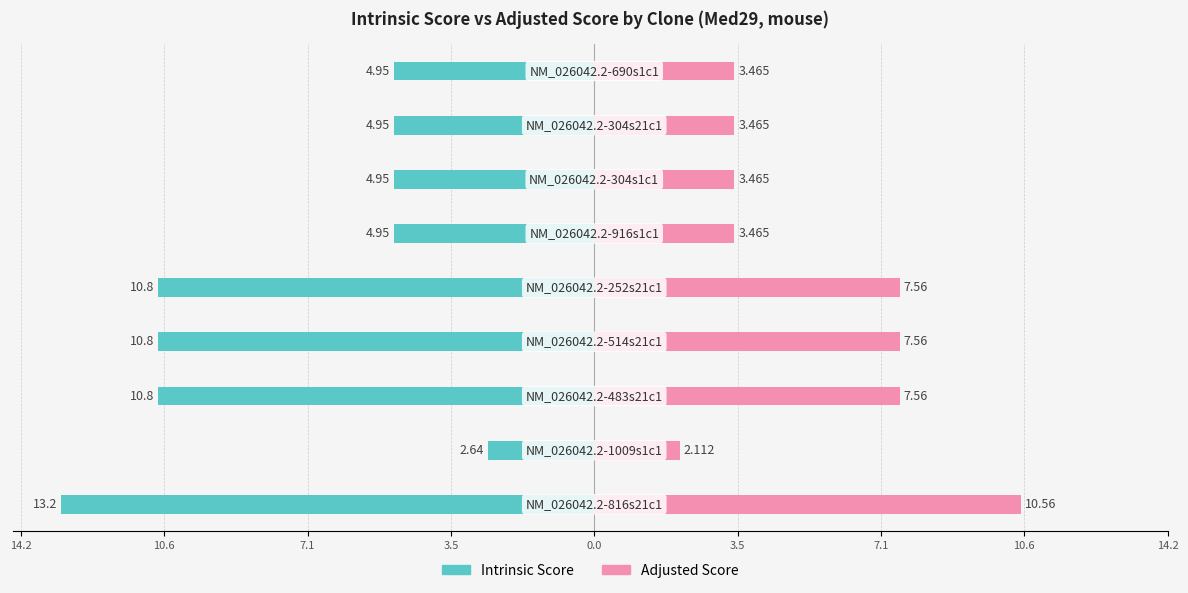

Is it true that Adjusted Score equals 3.5 at 10.6?

True